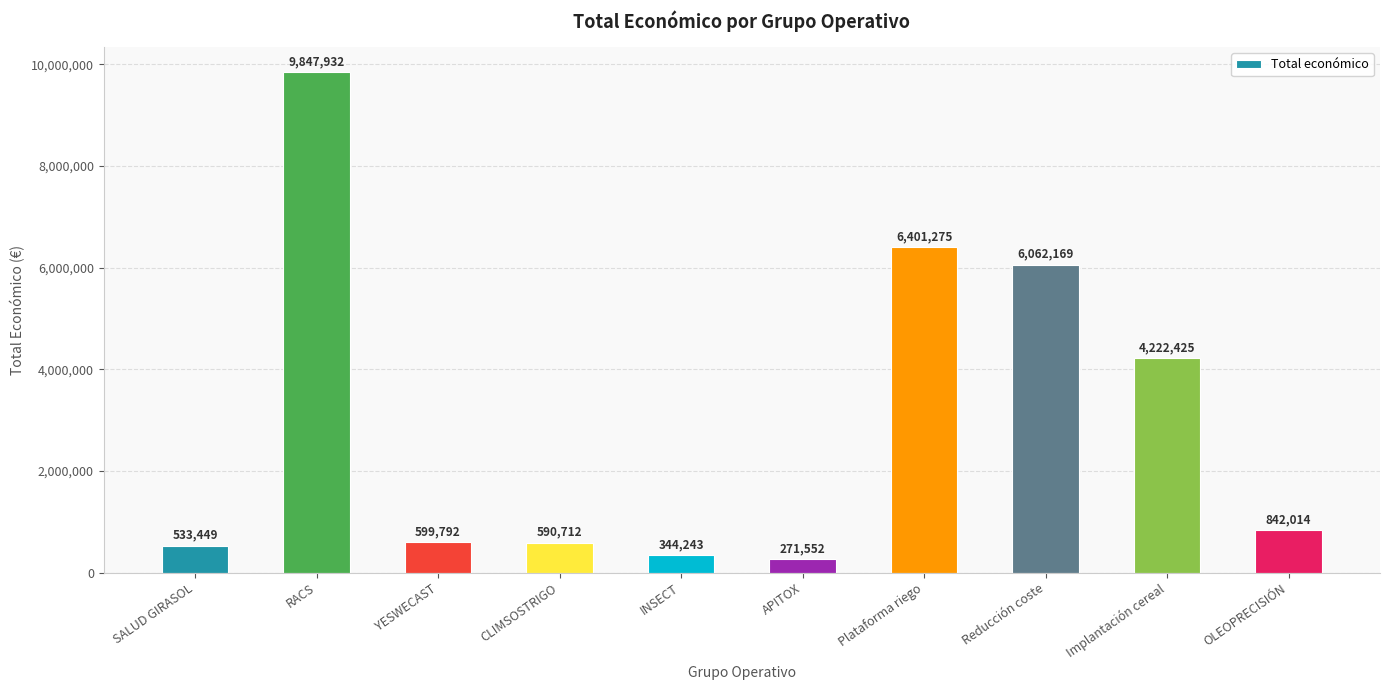

What is the approximate value at RACS?

9847932